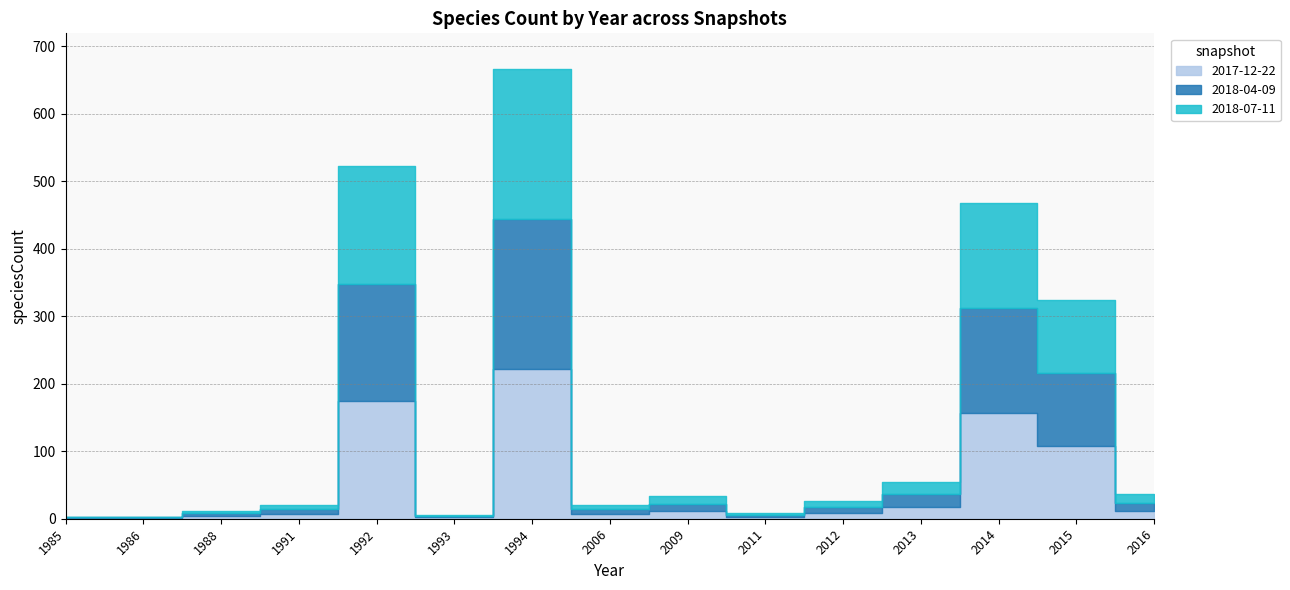

True or false: 2017-12-22 and 2018-04-09 cross at least once.

False